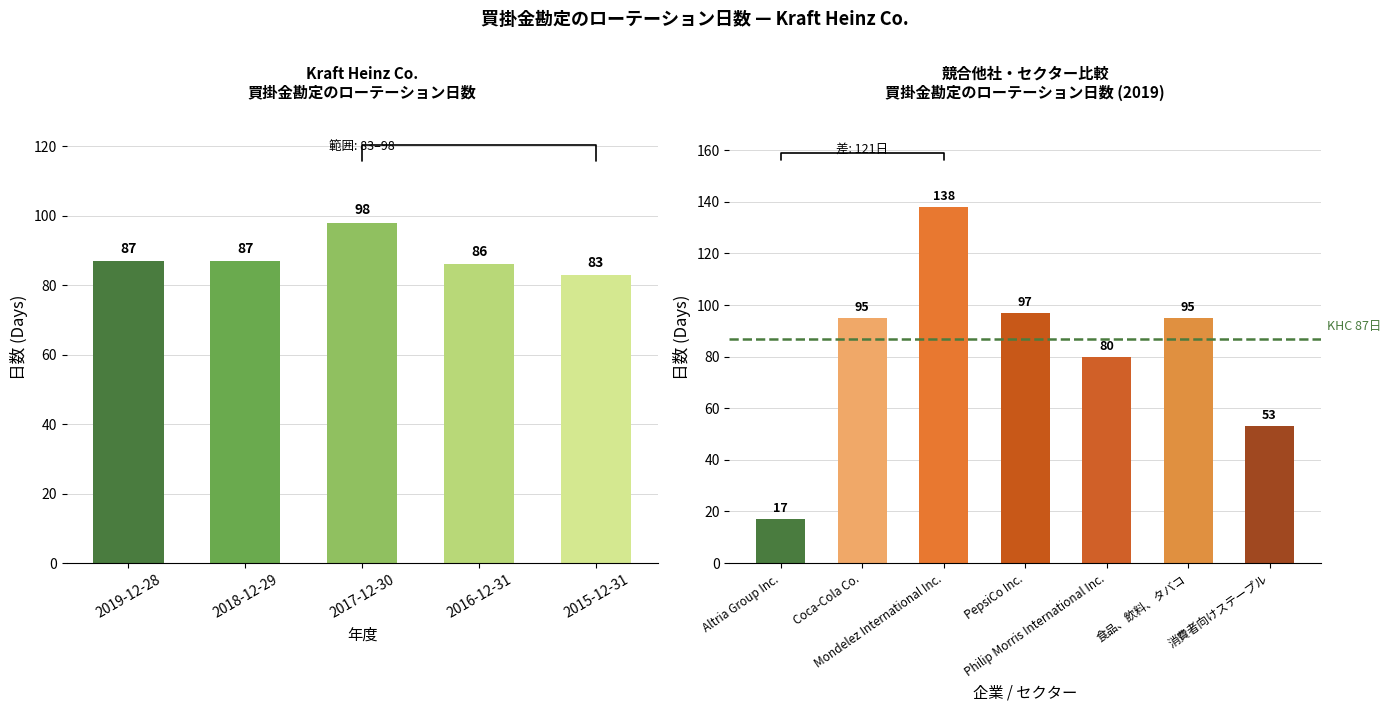

Rank the categories by value from lowest to highest.

2015-12-31, 2016-12-31, 2019-12-28, 2018-12-29, 2017-12-30